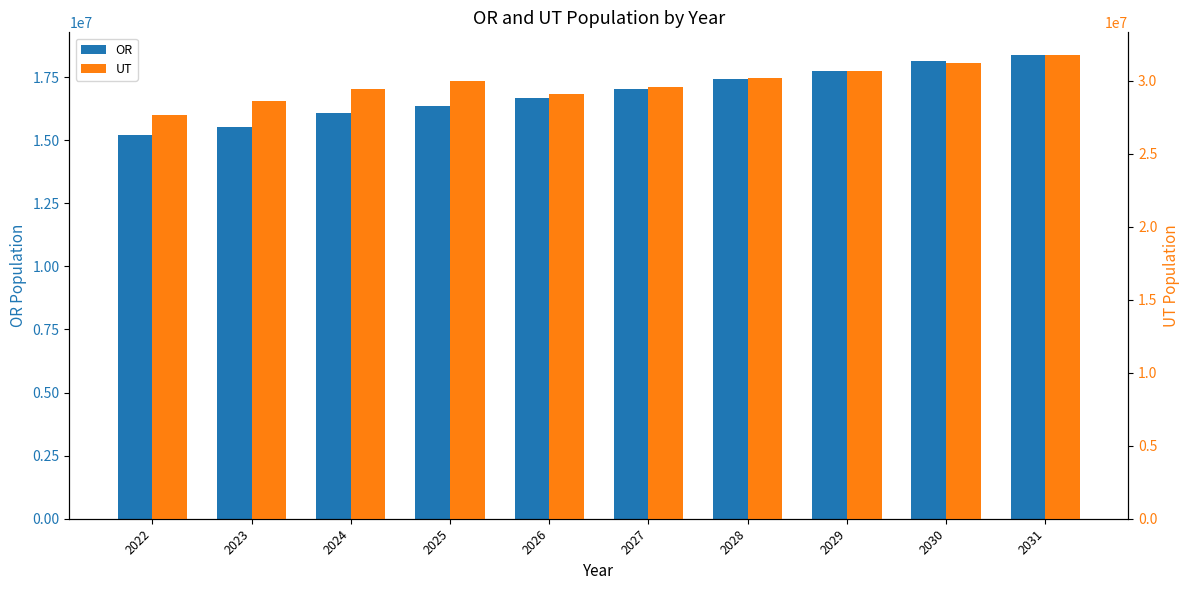

Which series has the largest total across all categories?

UT